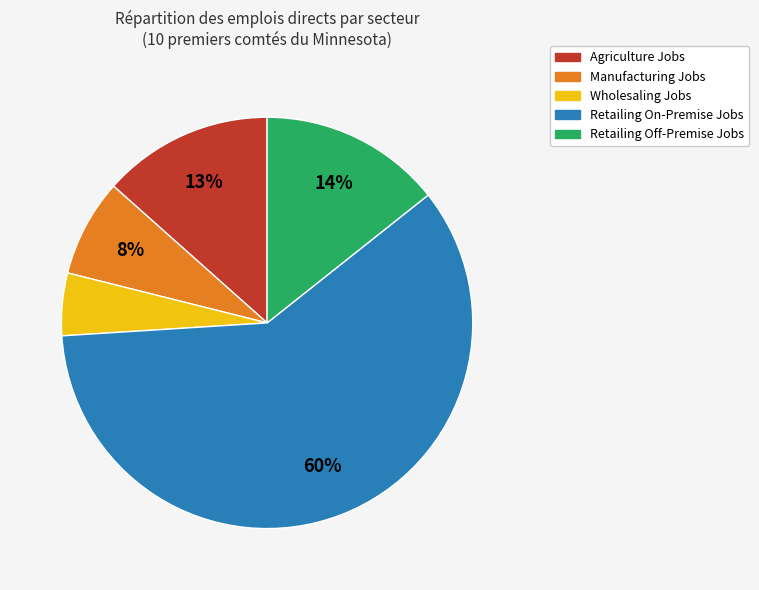

Does any single category account for the majority?

Yes